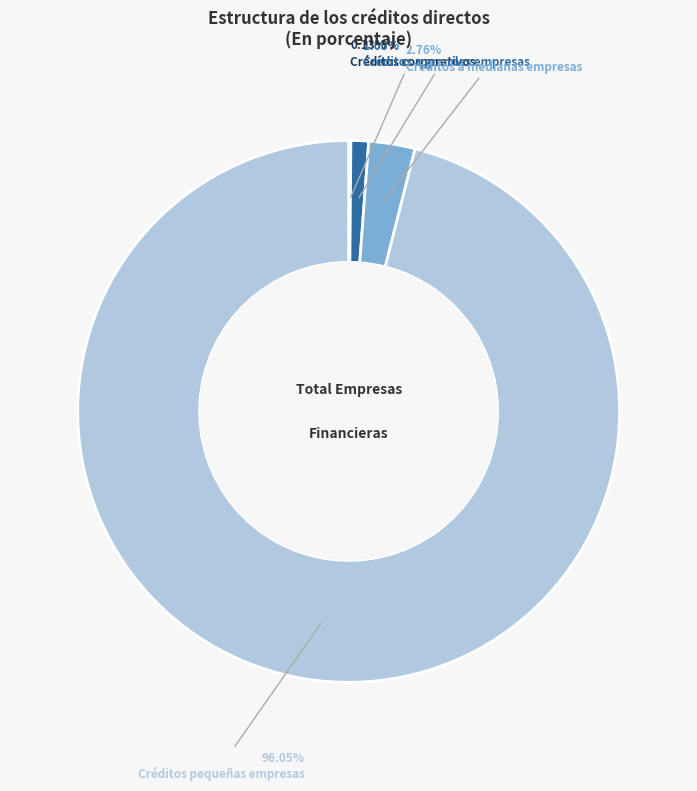

To the nearest percent, what percentage of the pie is Créditos a grandes empresas?

1%